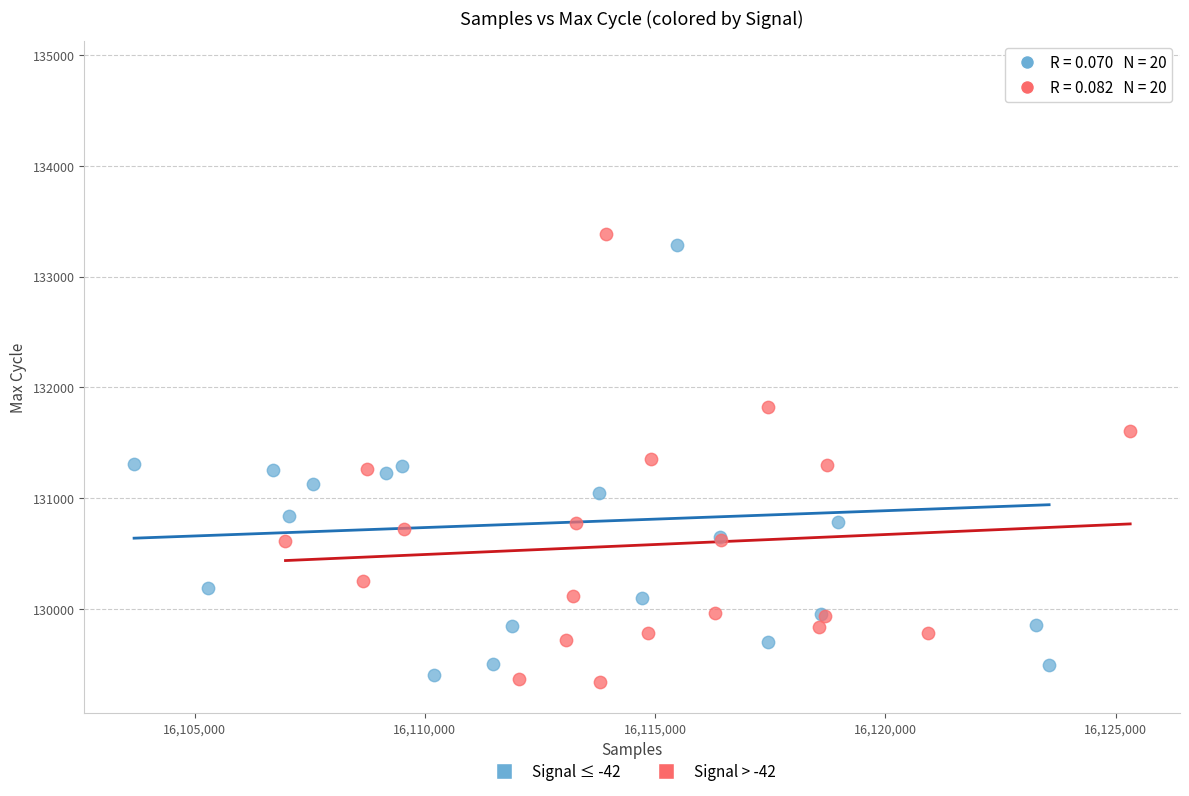

Which series contains the highest Y value?

Signal ≤ -42